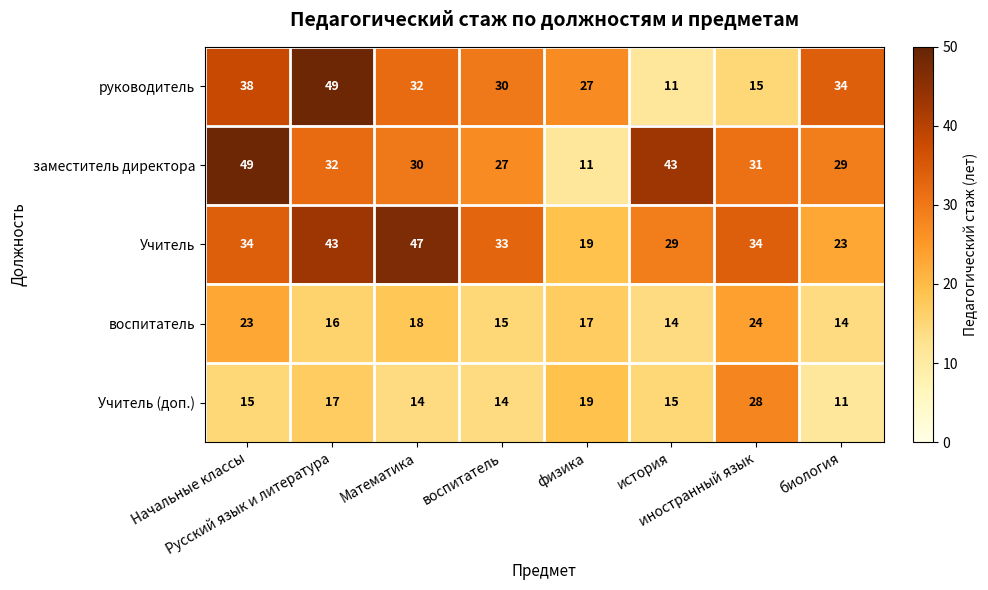

Which series has the largest total across all categories?

Учитель